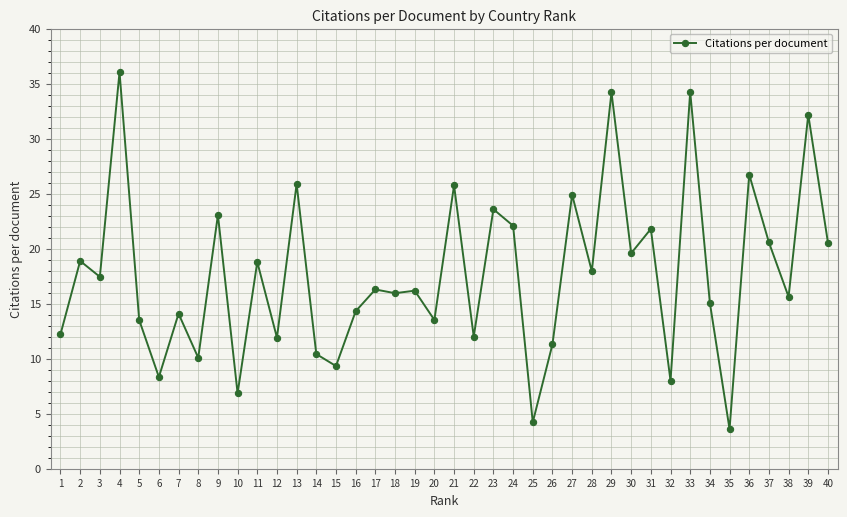

What is the value of the 9th point from the left?

23.1